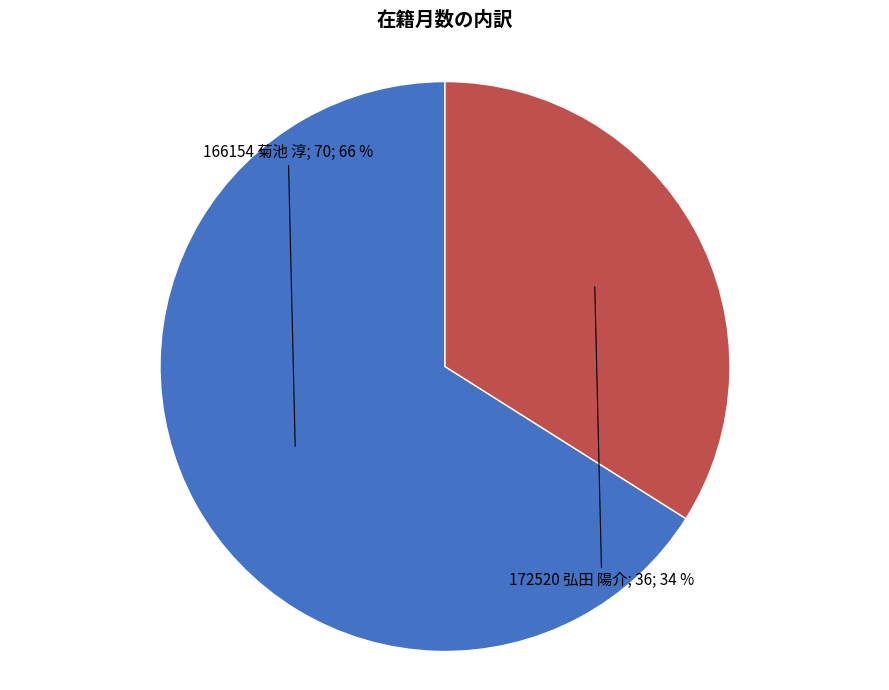

Is there a majority slice in this chart?

Yes